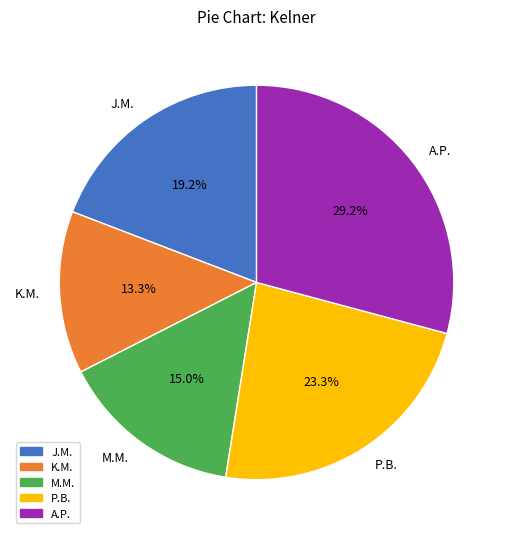

To the nearest percent, what is the difference between the largest and smallest slice percentages?

16%